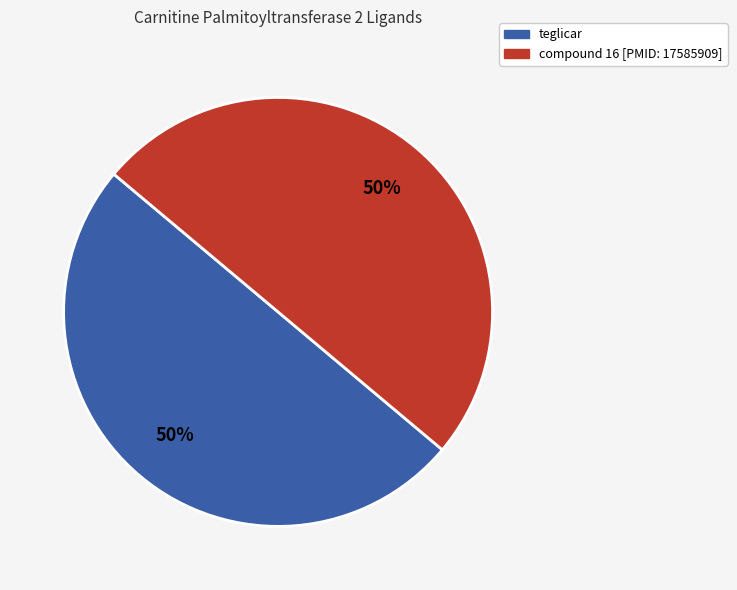

What is the ratio of the value at compound 16 [PMID: 17585909] to the value at teglicar?

1.0